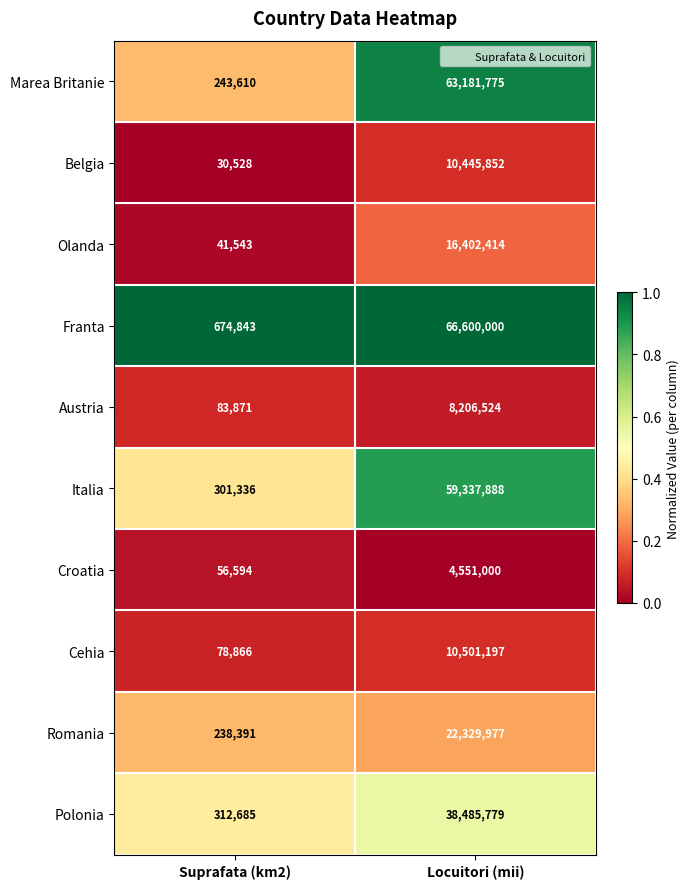

Is it true that Cehia equals 114252 at Suprafata (km2)?

False